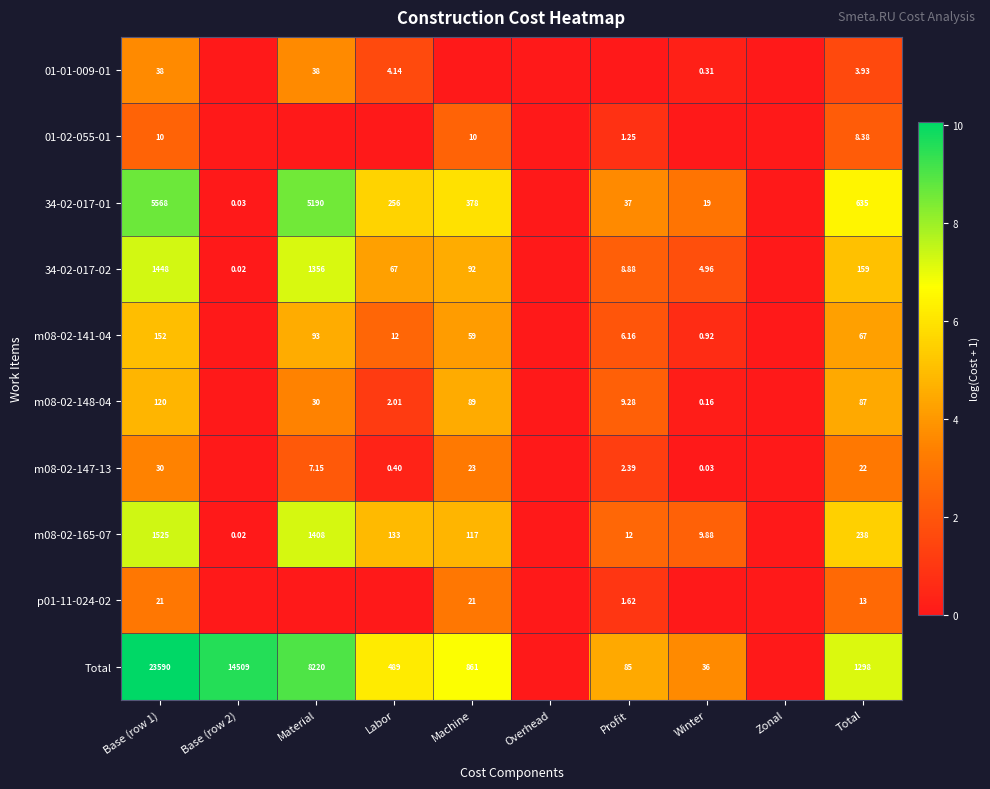

Is the value of m08-02-165-07 at Machine greater than the value of 34-02-017-01 at Labor?

No